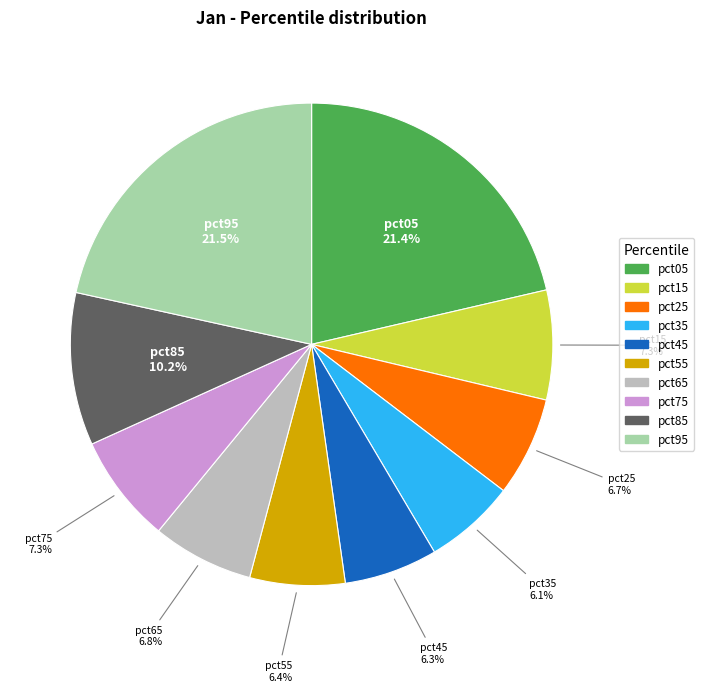

To the nearest percent, what percentage of the pie is pct65?

7%